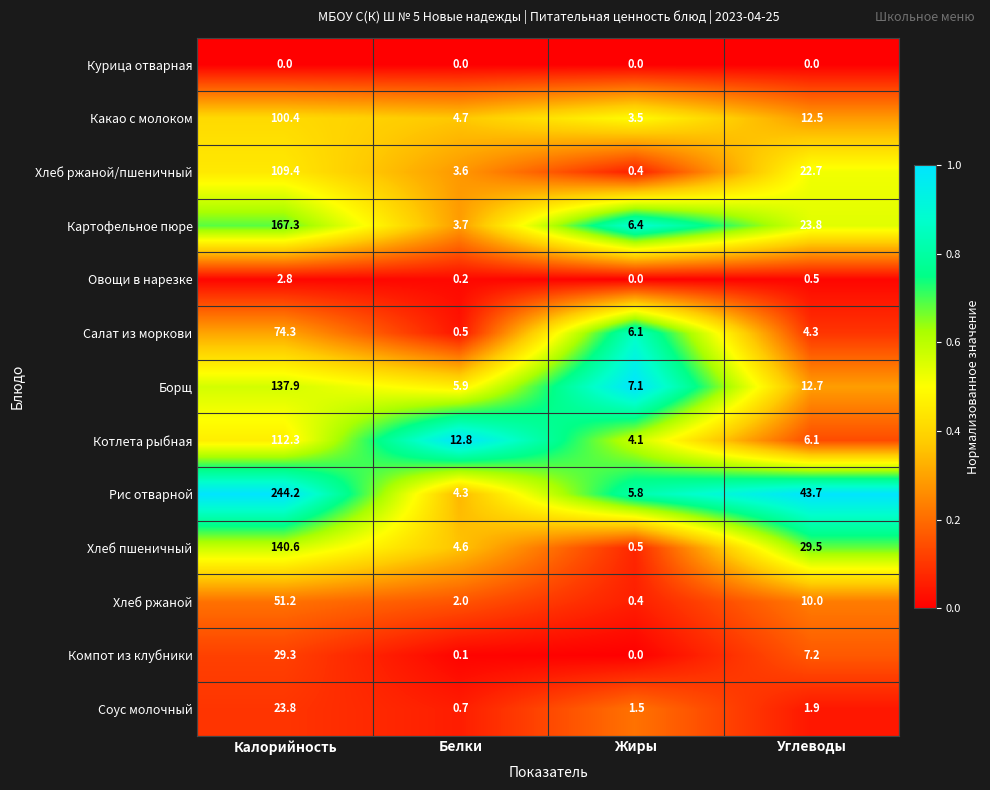

Which series has the largest range (max minus min)?

Рис отварной